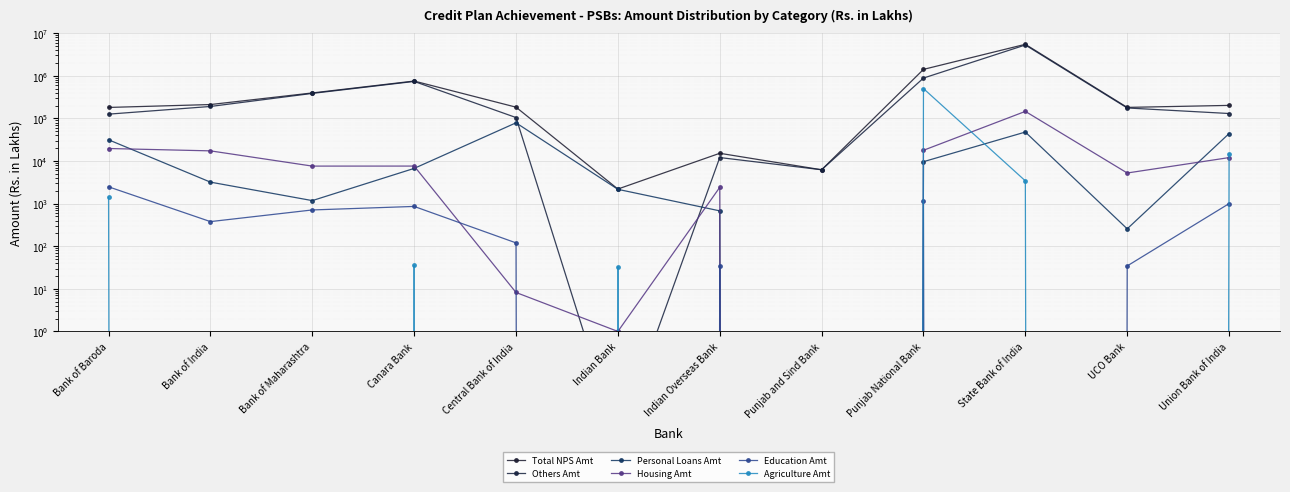

At Union Bank of India, list the series in order from smallest to largest.

Education Amt, Housing Amt, Agriculture Amt, Personal Loans Amt, Others Amt, Total NPS Amt